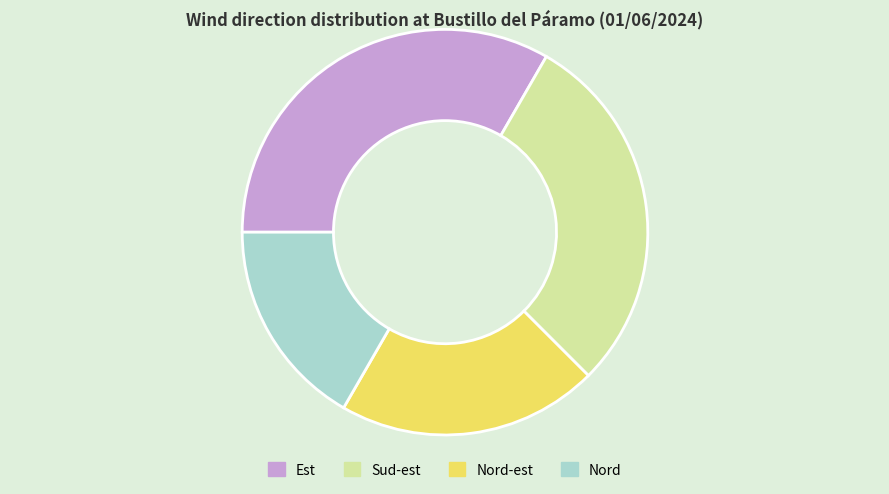

Is there a majority slice in this chart?

No